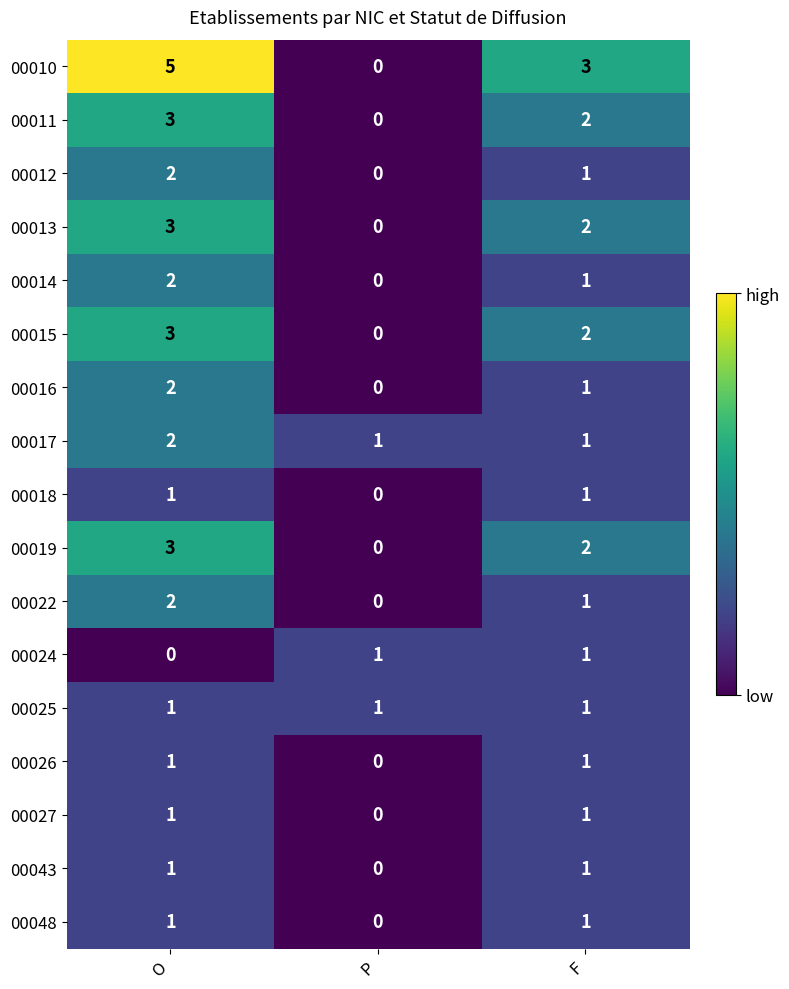

Which series has the largest range (max minus min)?

00010